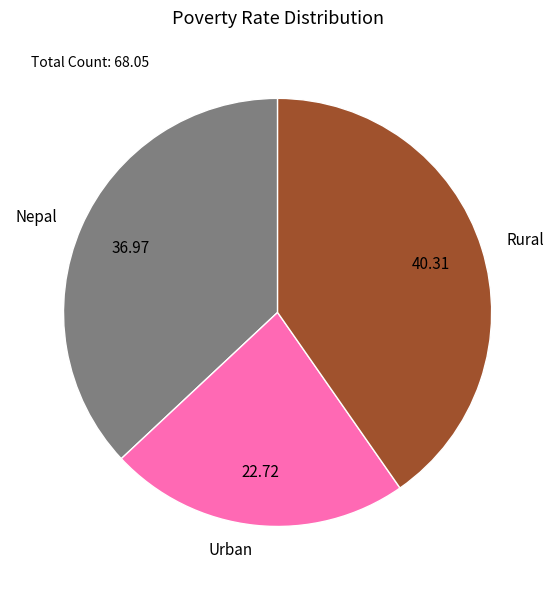

Rank the categories by value from highest to lowest.

Rural, Nepal, Urban